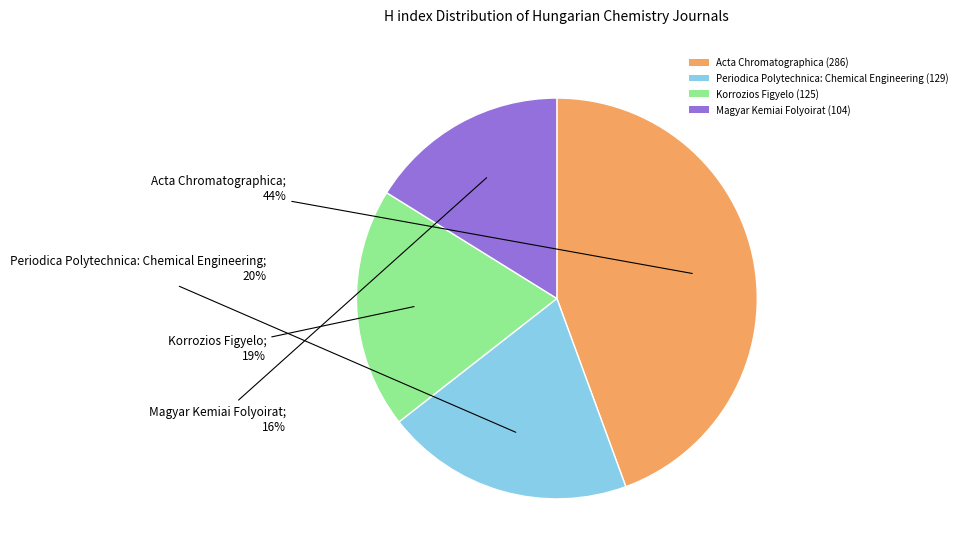

What is the largest slice in the pie chart?

Acta Chromatographica